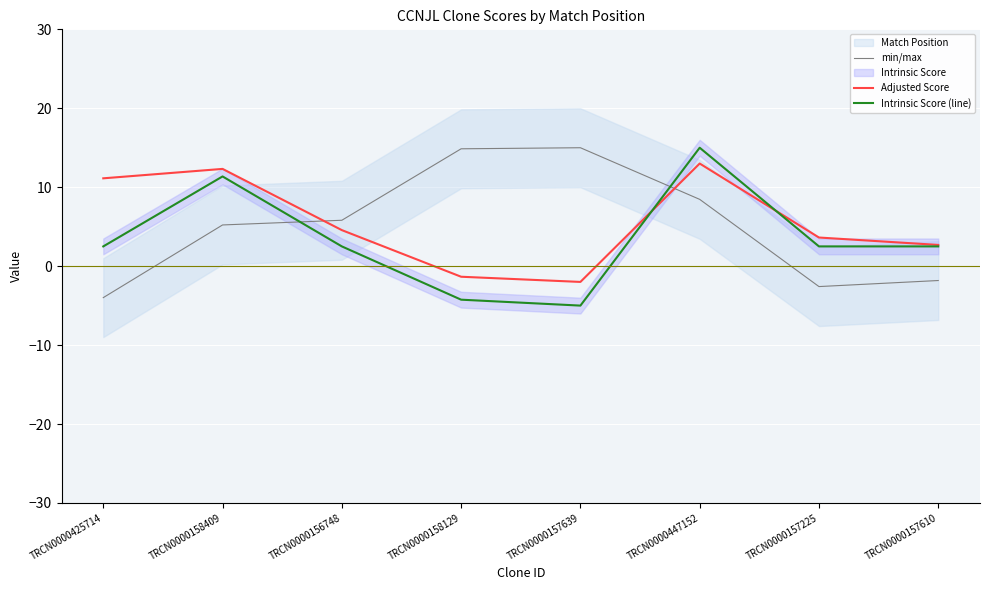

How many data points in min/max are less than 5?

3